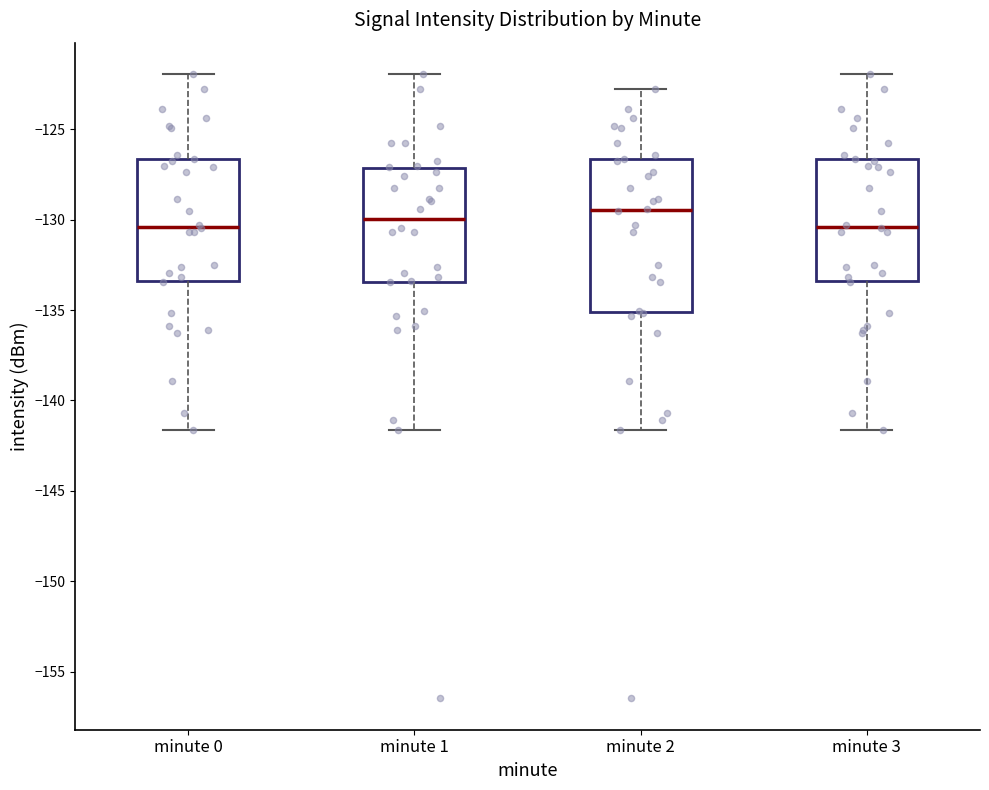

Where does the upper whisker of the box for minute 1 end on the y-axis? The values are not printed on the chart, so give them approximately, as read against the axis.

-122.0